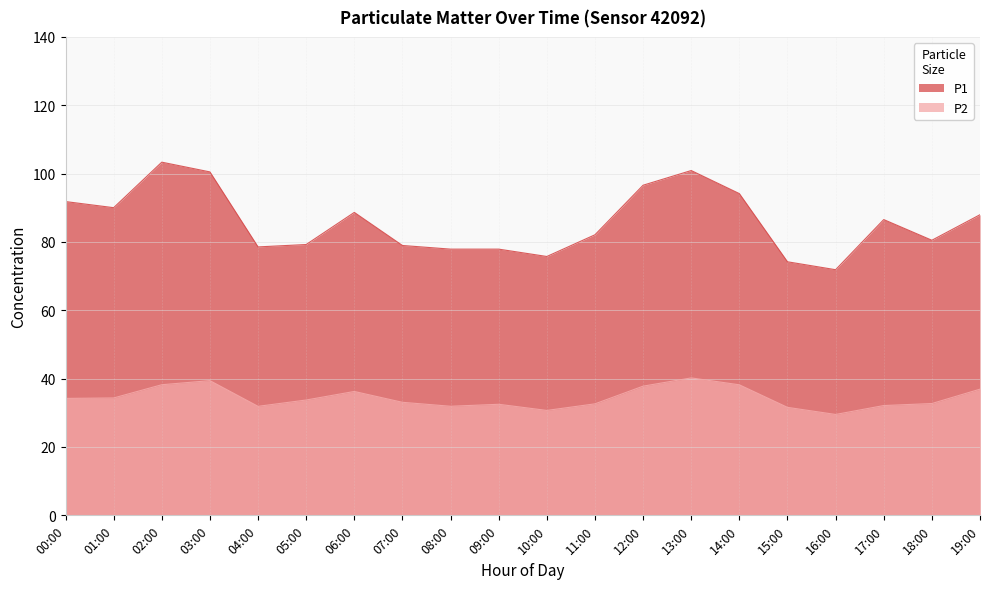

What is the label of the 11th point from the left?

10:00